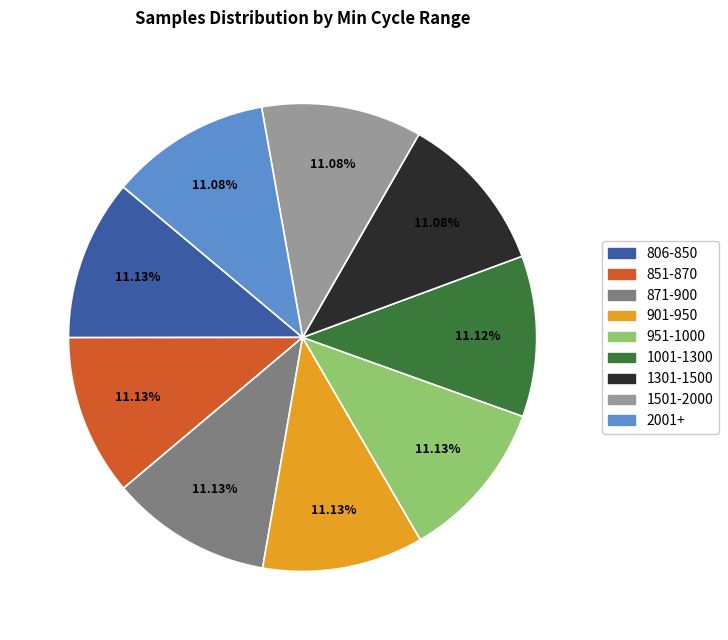

Does any single category account for the majority?

No